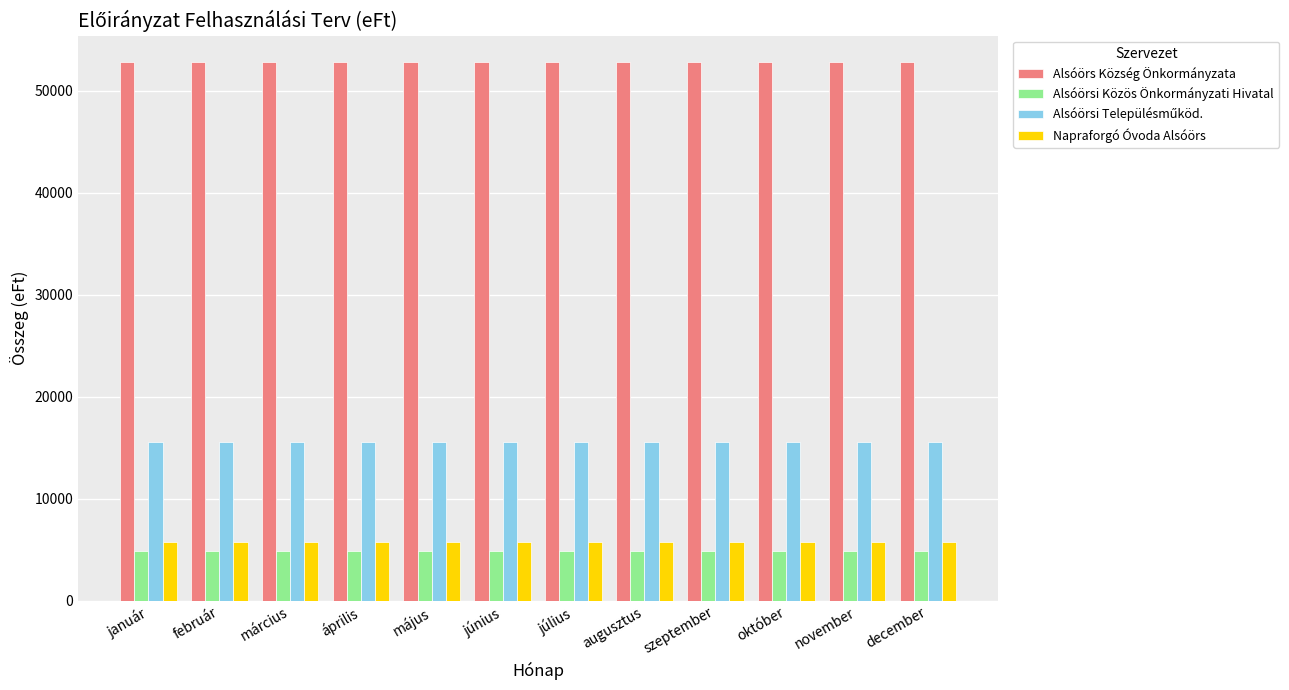

How many bars are there in total?

48